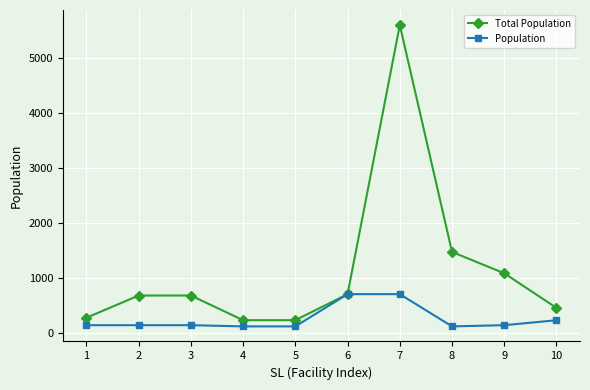

What is the approximate value of Total Population at 6, to the nearest 10?

700